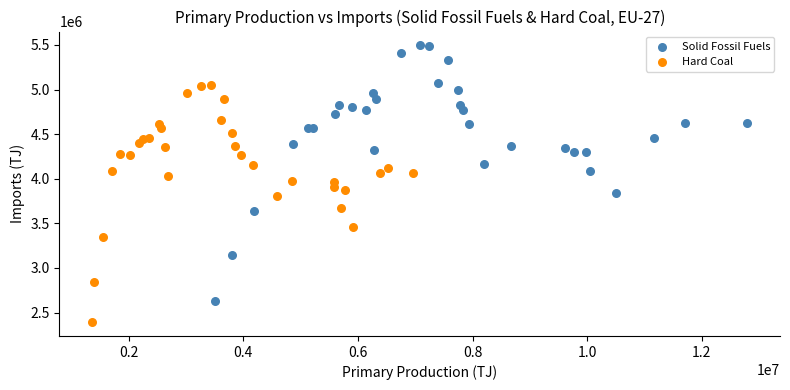

Which series reaches the minimum Y coordinate?

Hard Coal